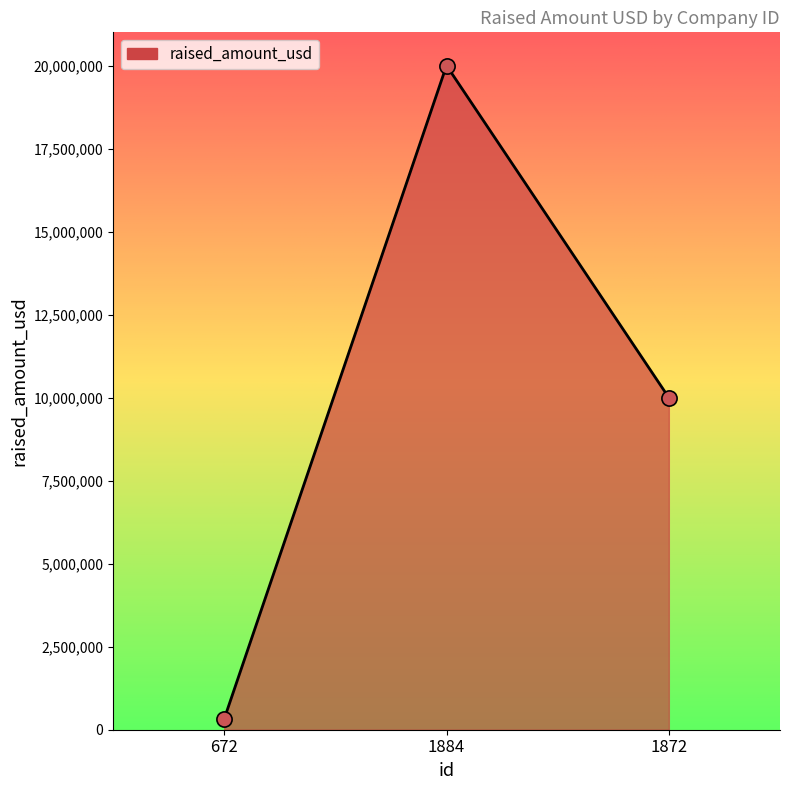

What is the change in value from 1884 to 1872?

-10000000